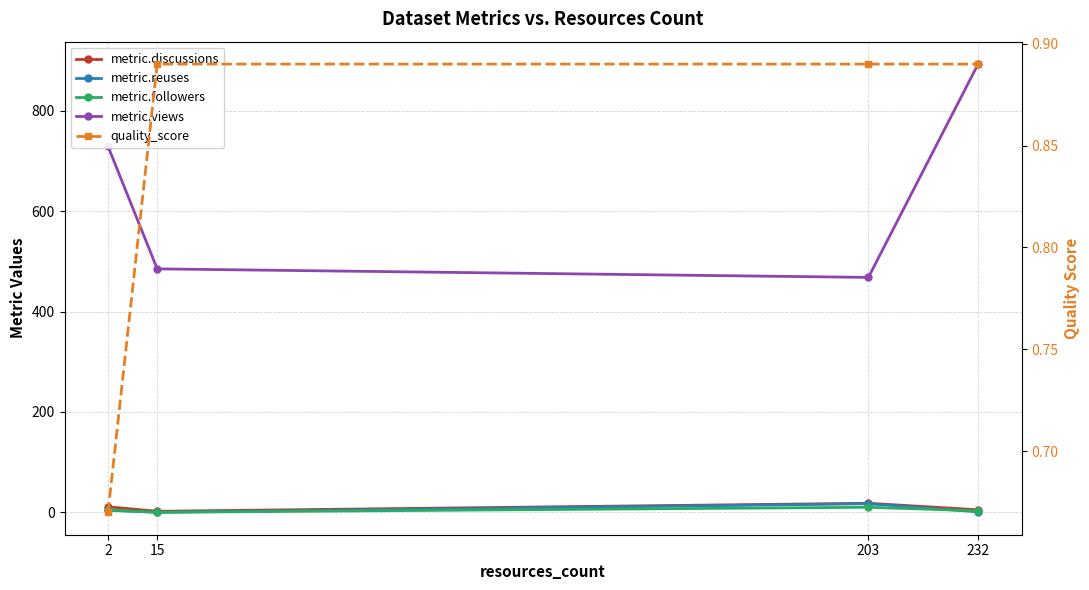

How many values in metric.reuses are above zero?

3